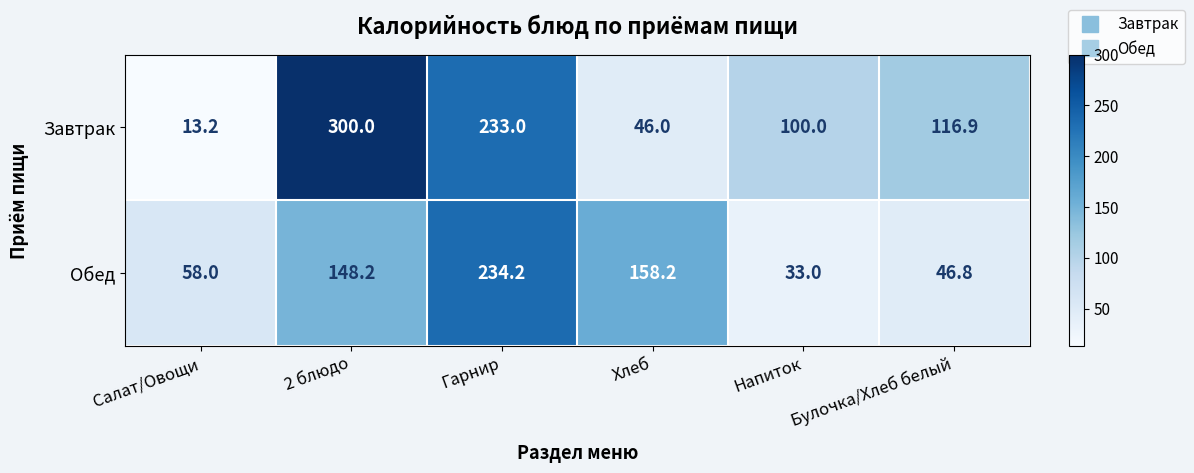

At how many categories does at least one series exceed 230?

2